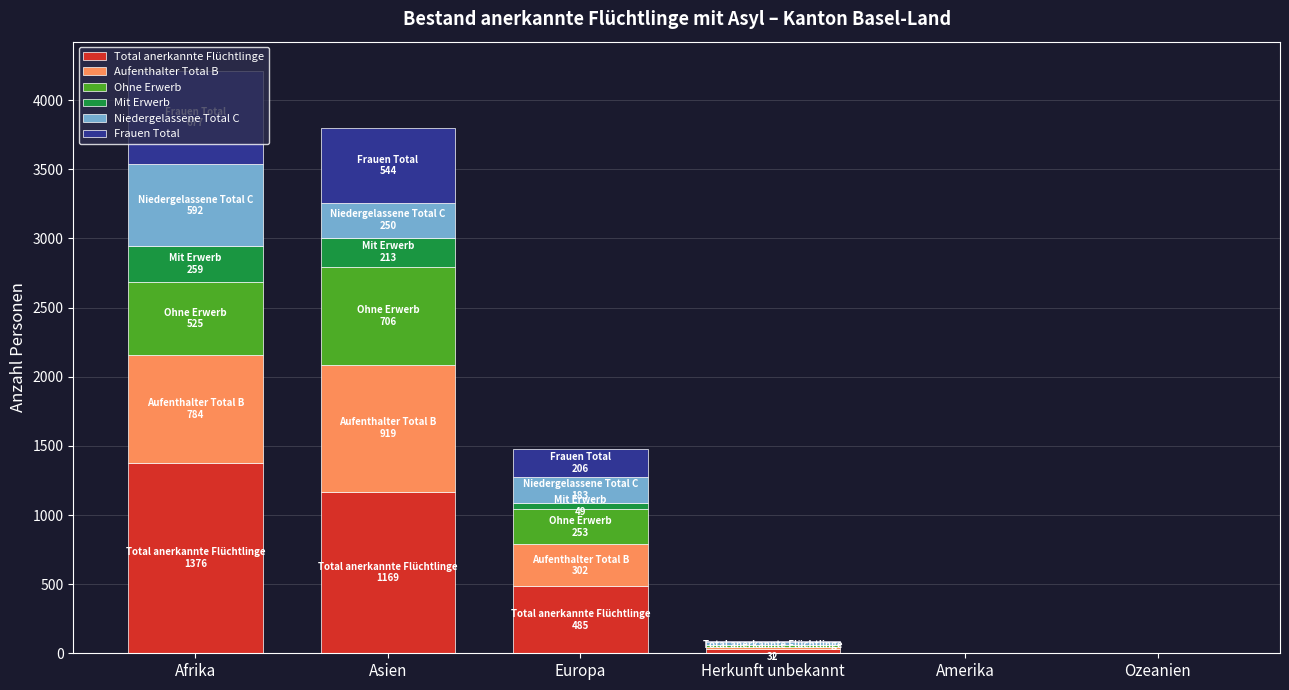

How many distinct data groups are displayed?

6